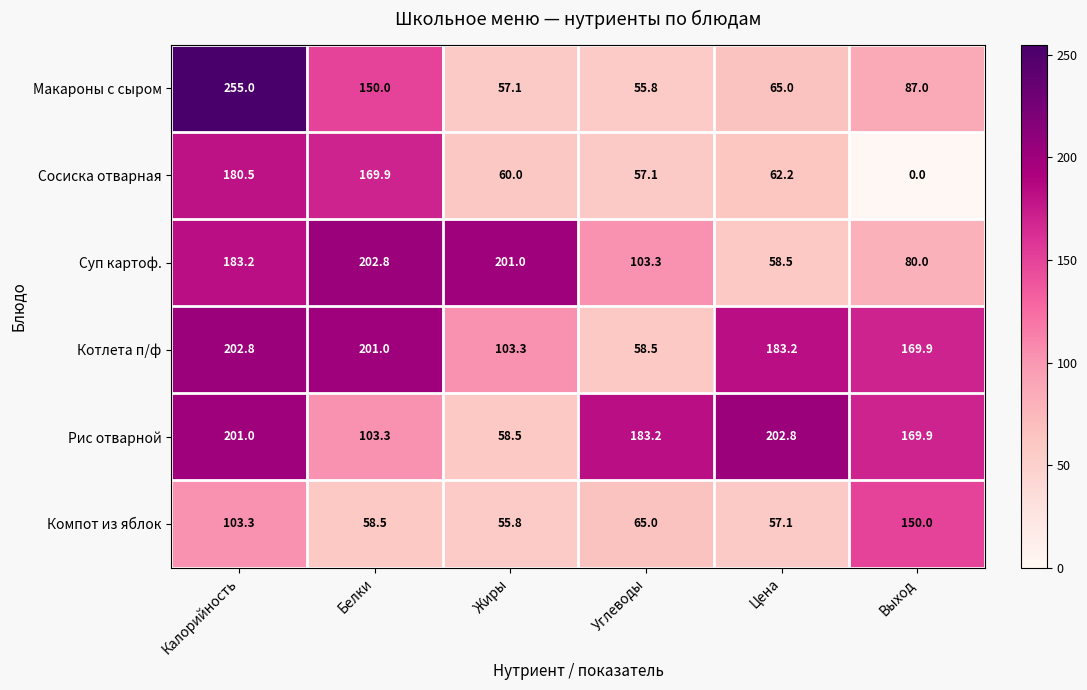

Which label corresponds to the largest value in the chart?

Калорийность